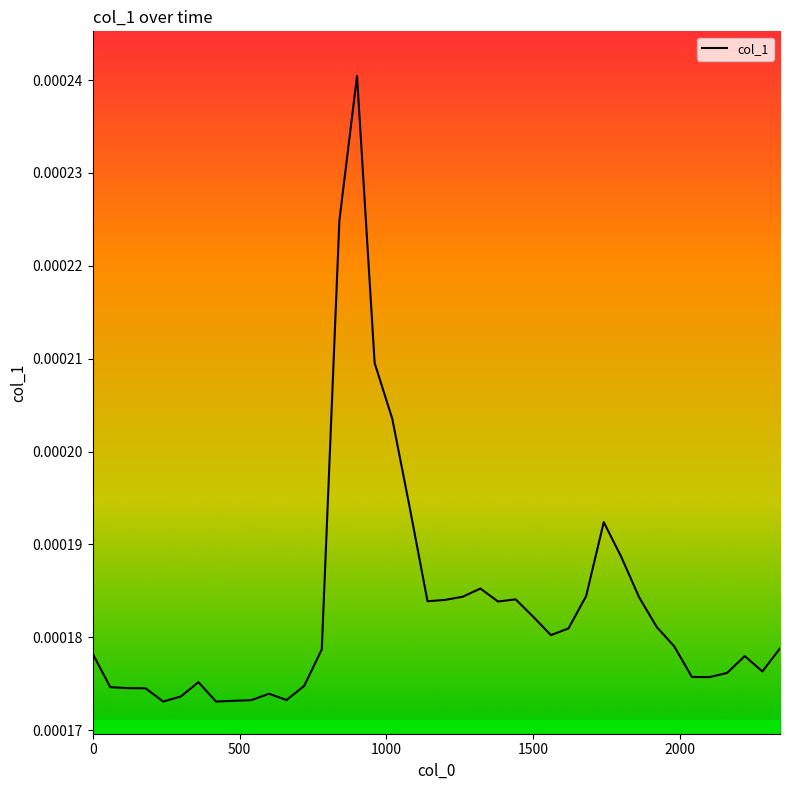

Does the chart have visible grid lines?

No